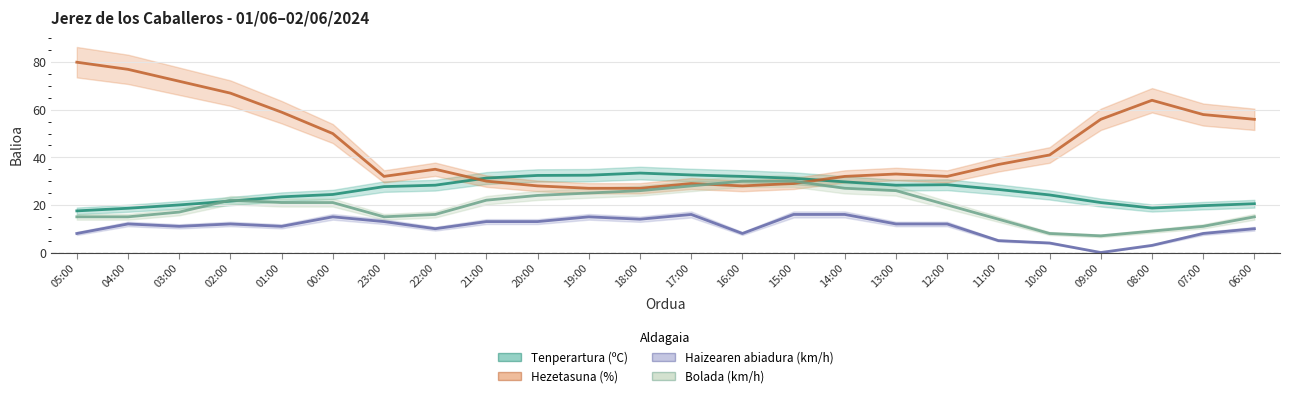

What value does the Tenperartura (ºC) series have at 19:00?

32.5